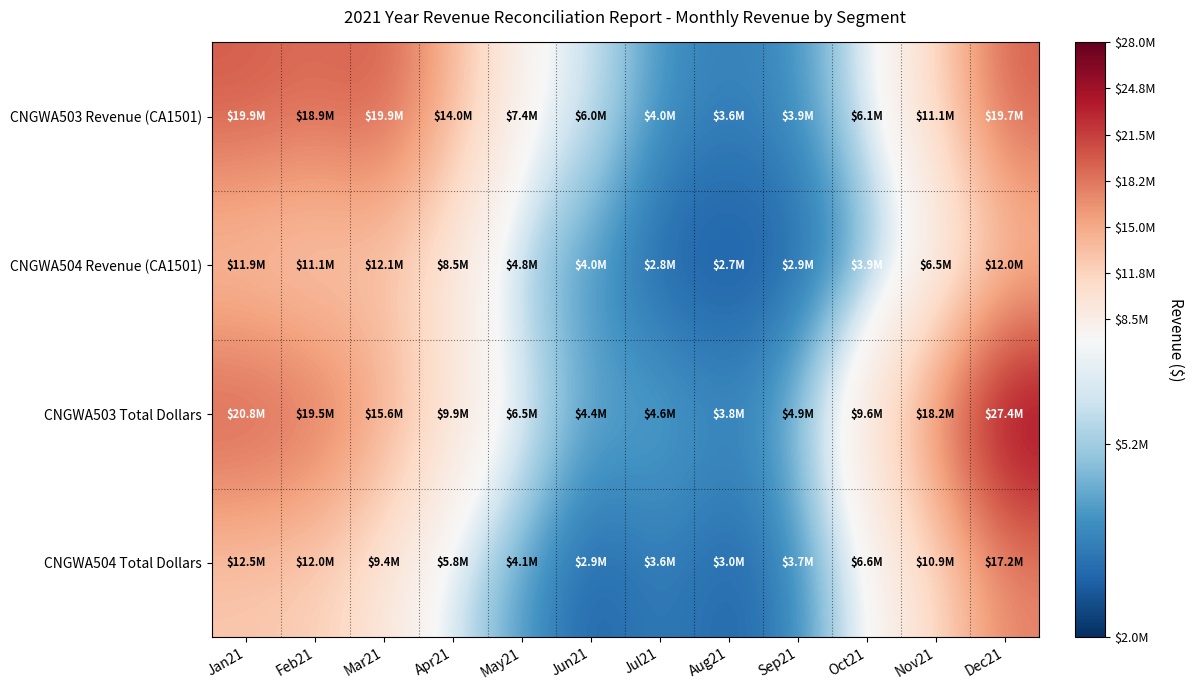

What is the minimum value shown in the chart?

2671337.8